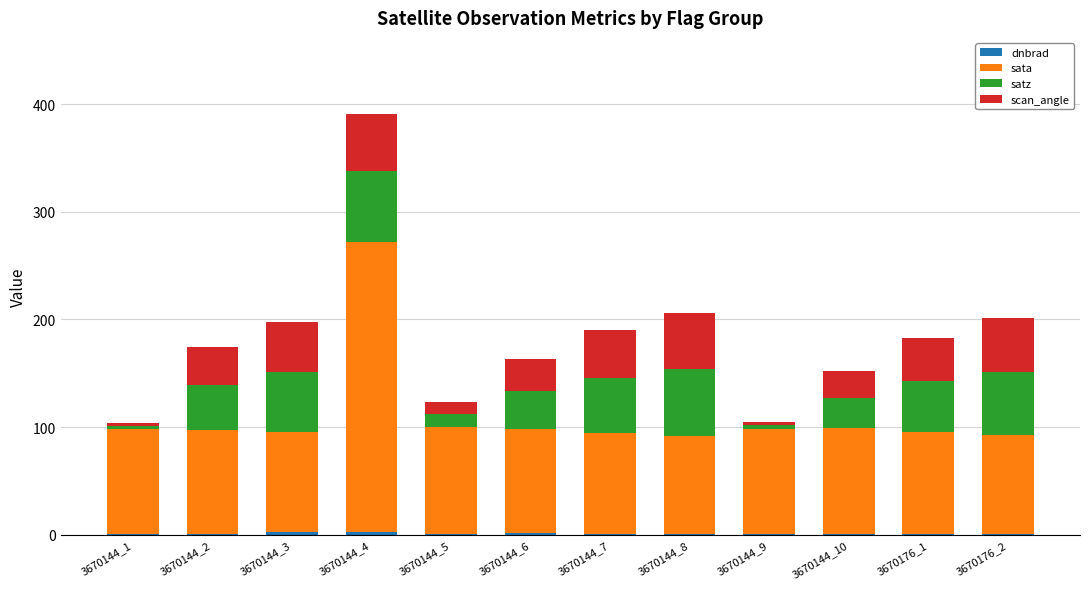

At which category is the sum across all series the highest?

3670144_4